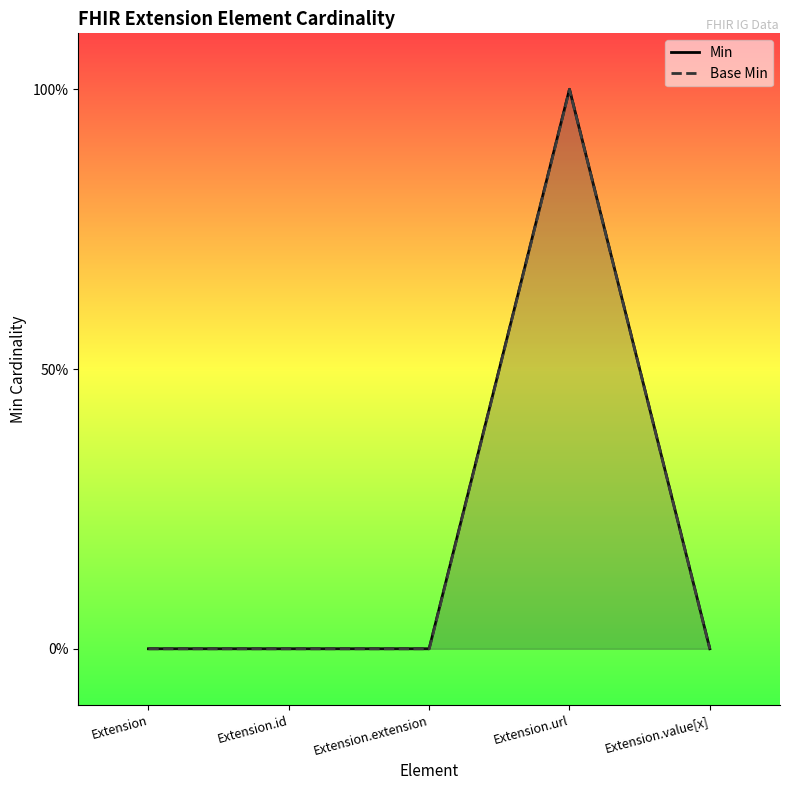

Count the Base Min values in the range 0 to 1.

5